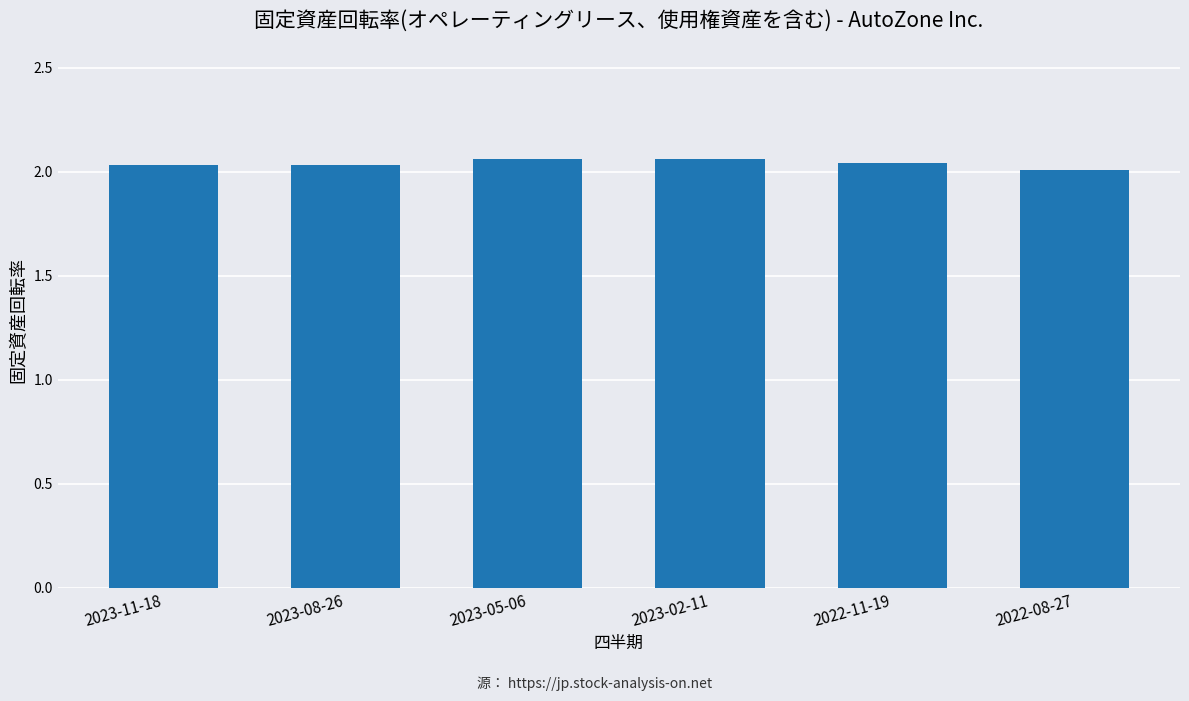

What is the sum of all values?

12.2